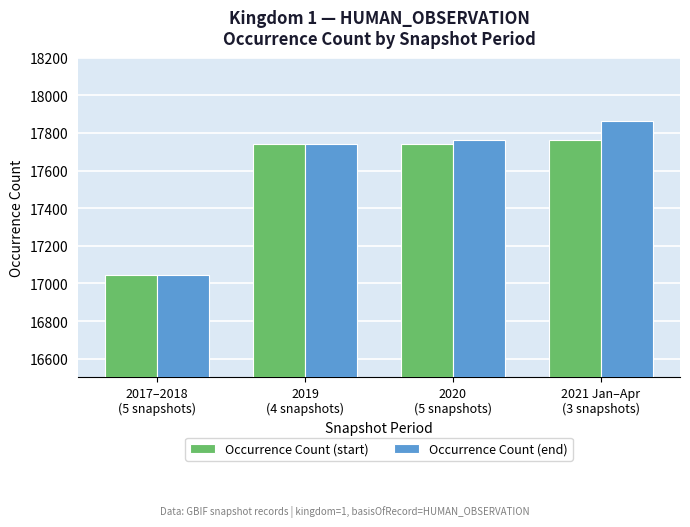

Which series has the largest range (max minus min)?

Occurrence Count (end)